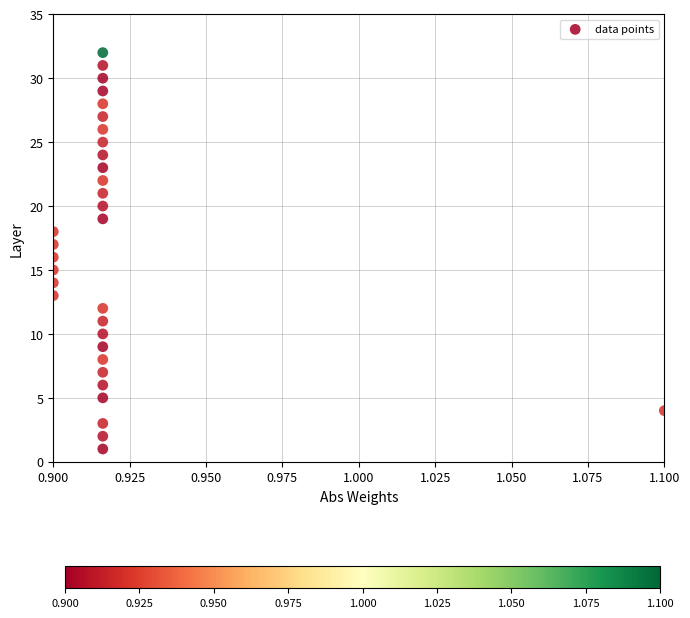

What is the range of Y values (max minus min)?

31